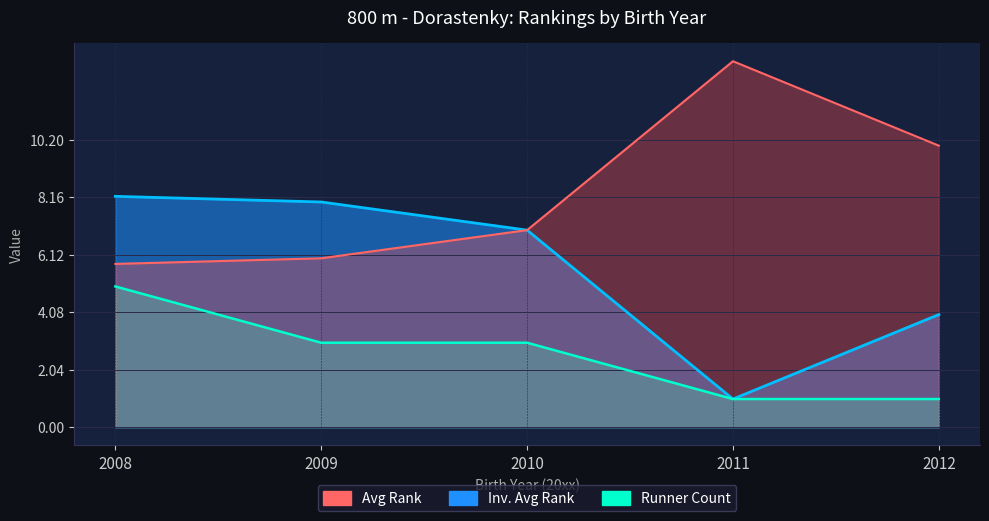

What is the value of the Avg Rank point at the 5th from the left?

10.0